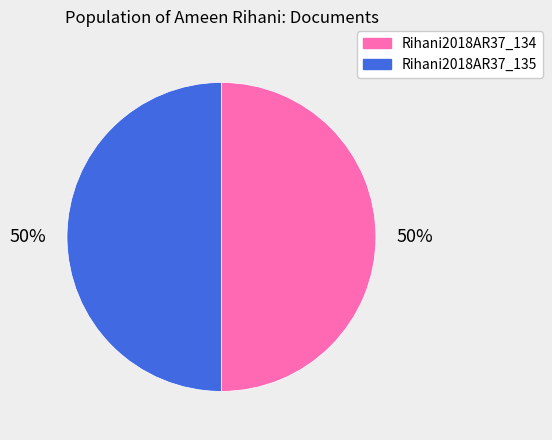

To the nearest percent, what is the combined percentage of Rihani2018AR37_134 and Rihani2018AR37_135?

100%